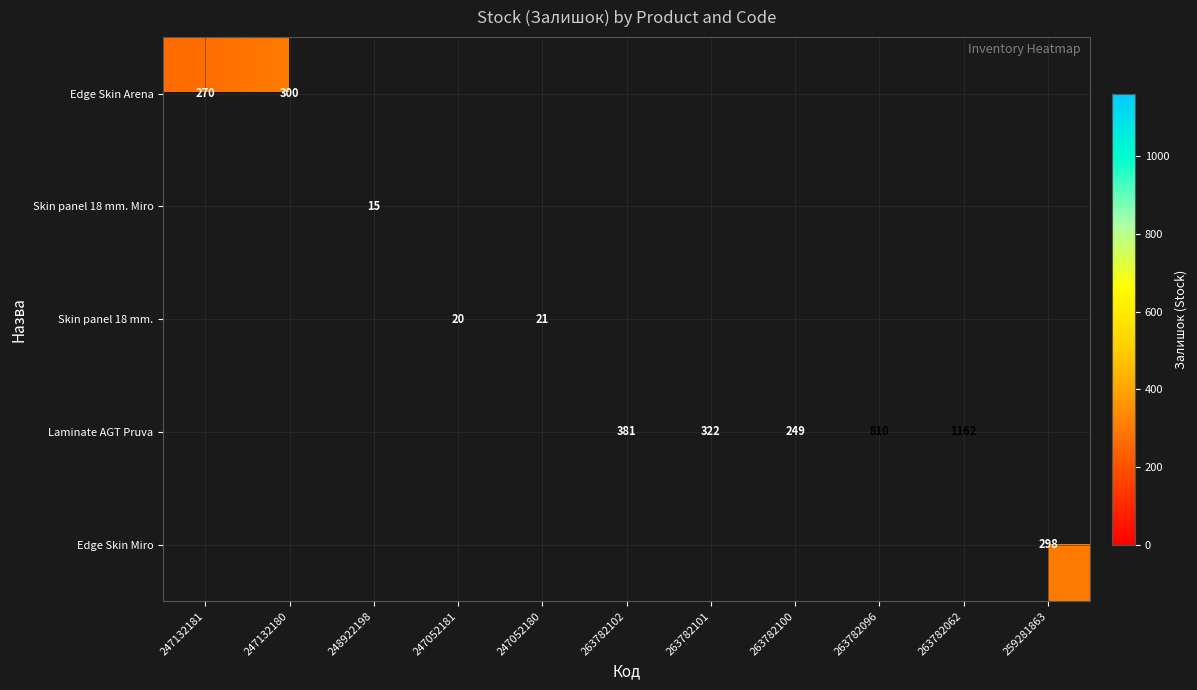

What is the highest value of the row_0 series?

300.0